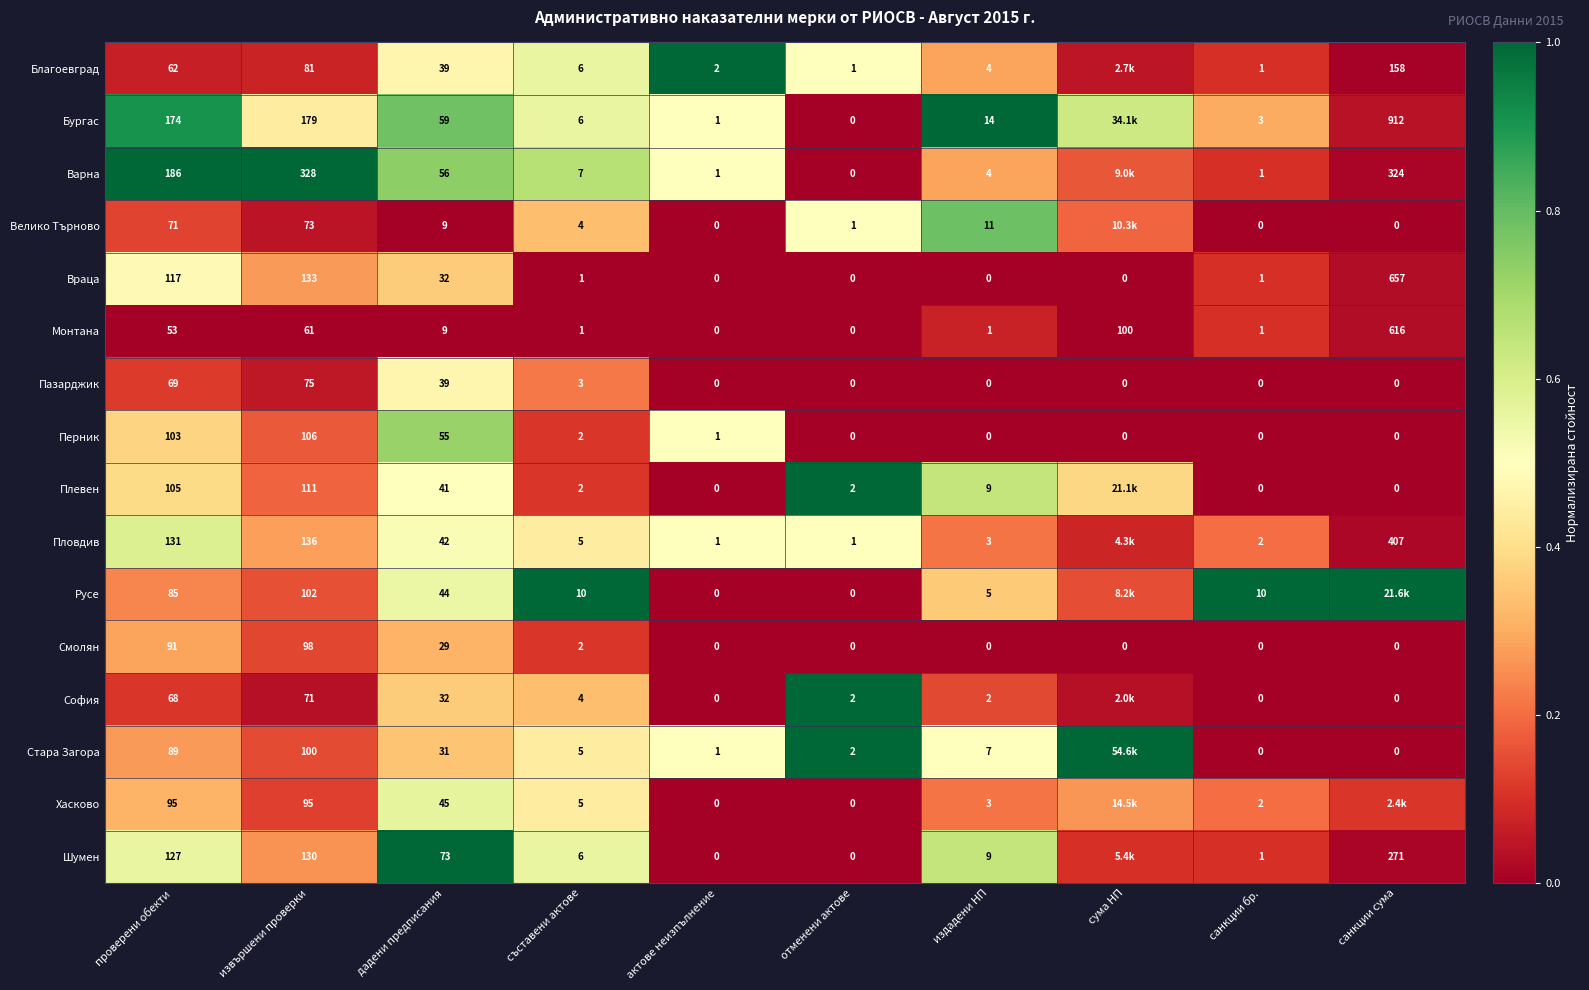

Where is Пазарджик nearest to the value 37?

дадени предписания